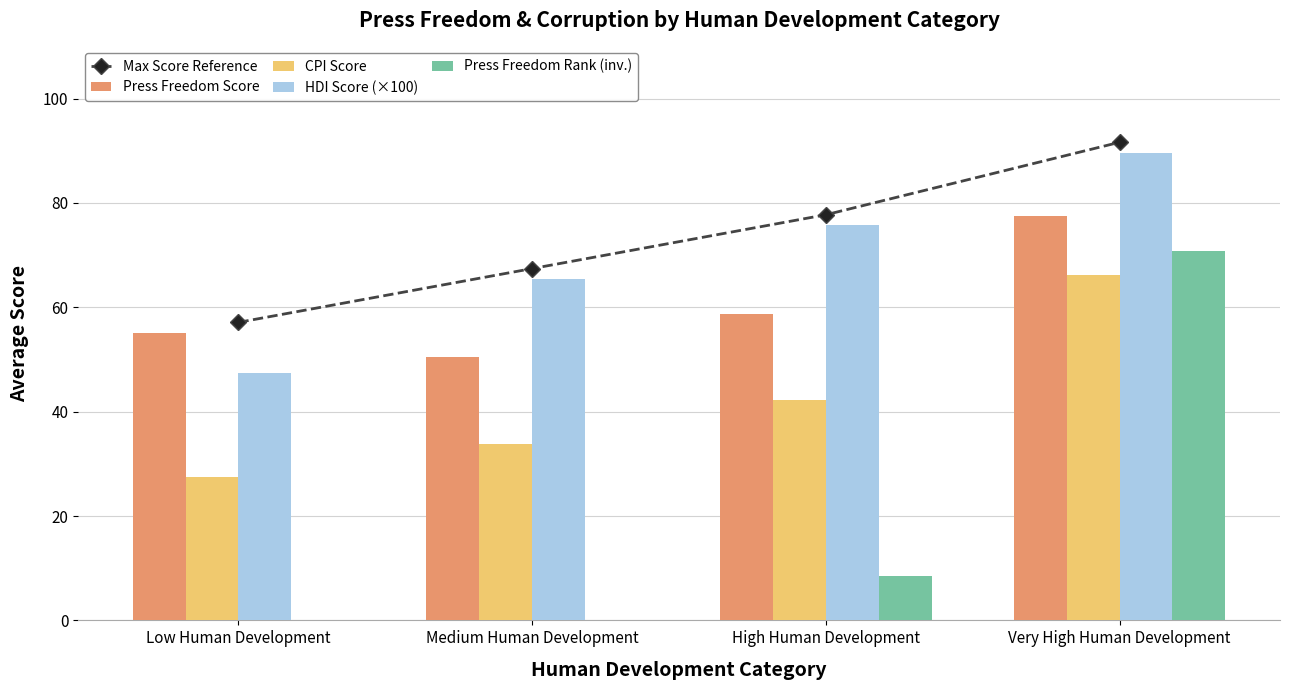

What is the difference between the second highest and second lowest values in the CPI Score series?

8.4